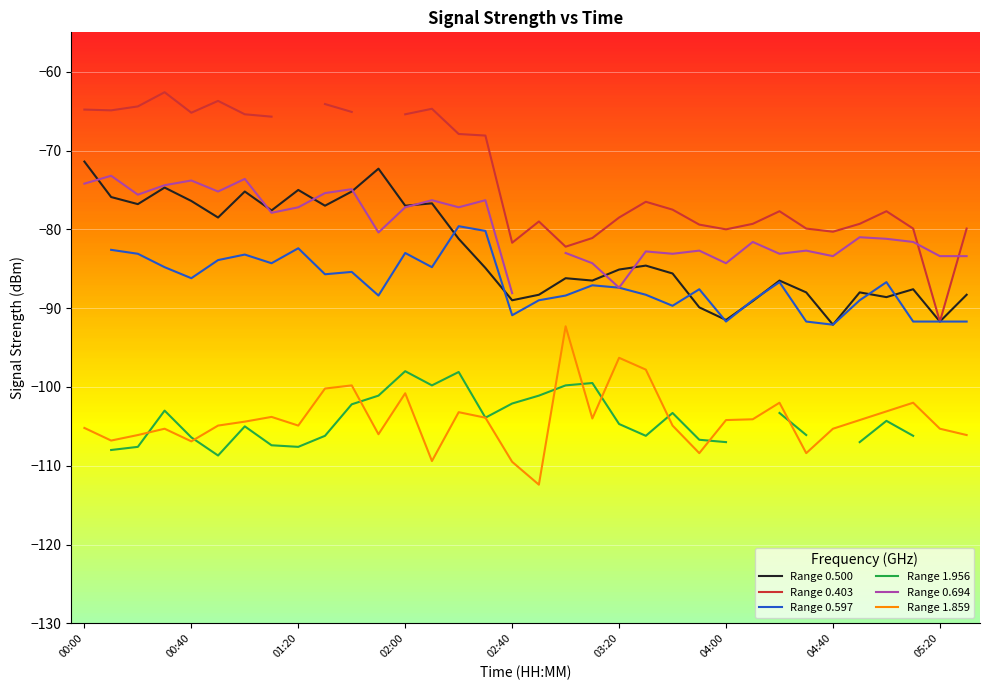

What is the difference between the maximum and second lowest values in the Range 1.859 series?

17.2